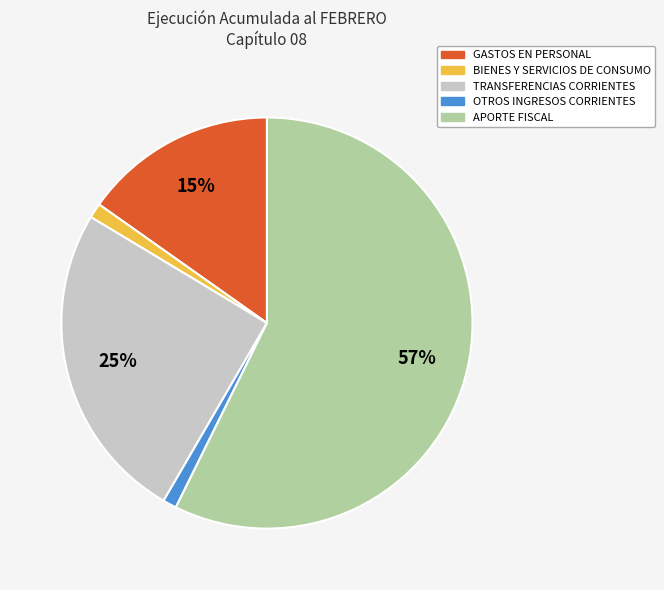

What percentage is the TRANSFERENCIAS CORRIENTES slice, to the nearest percent?

25%